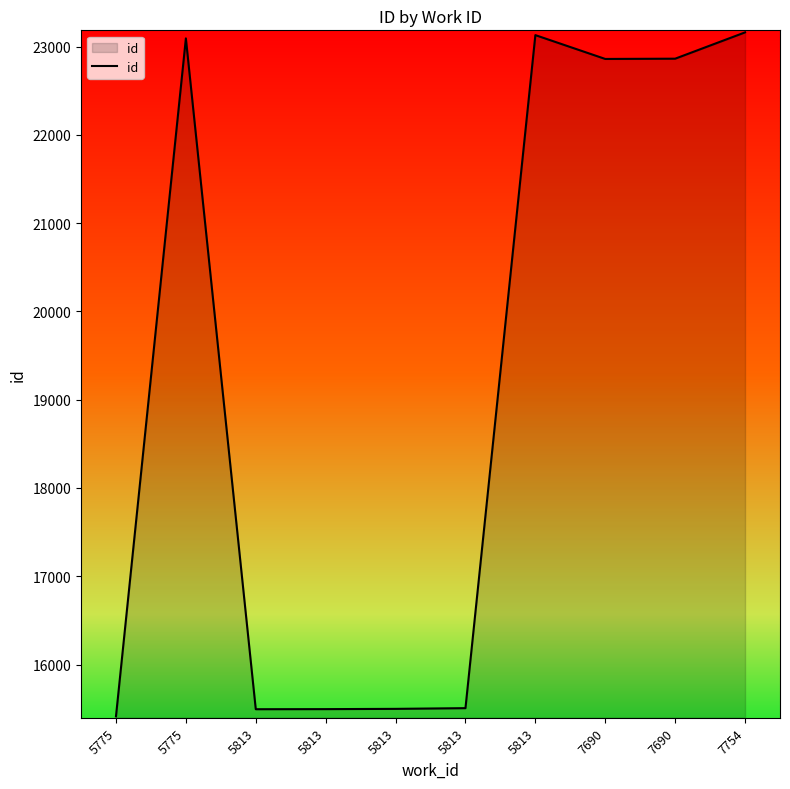

What is the maximum value shown in the chart?

23160